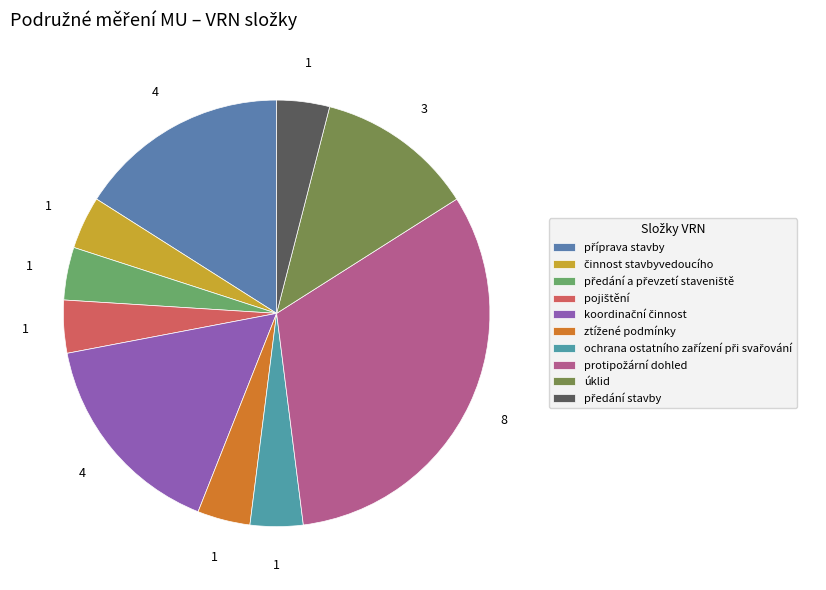

The předání a převzetí staveniště slice represents 1% of the pie. True or false?

False